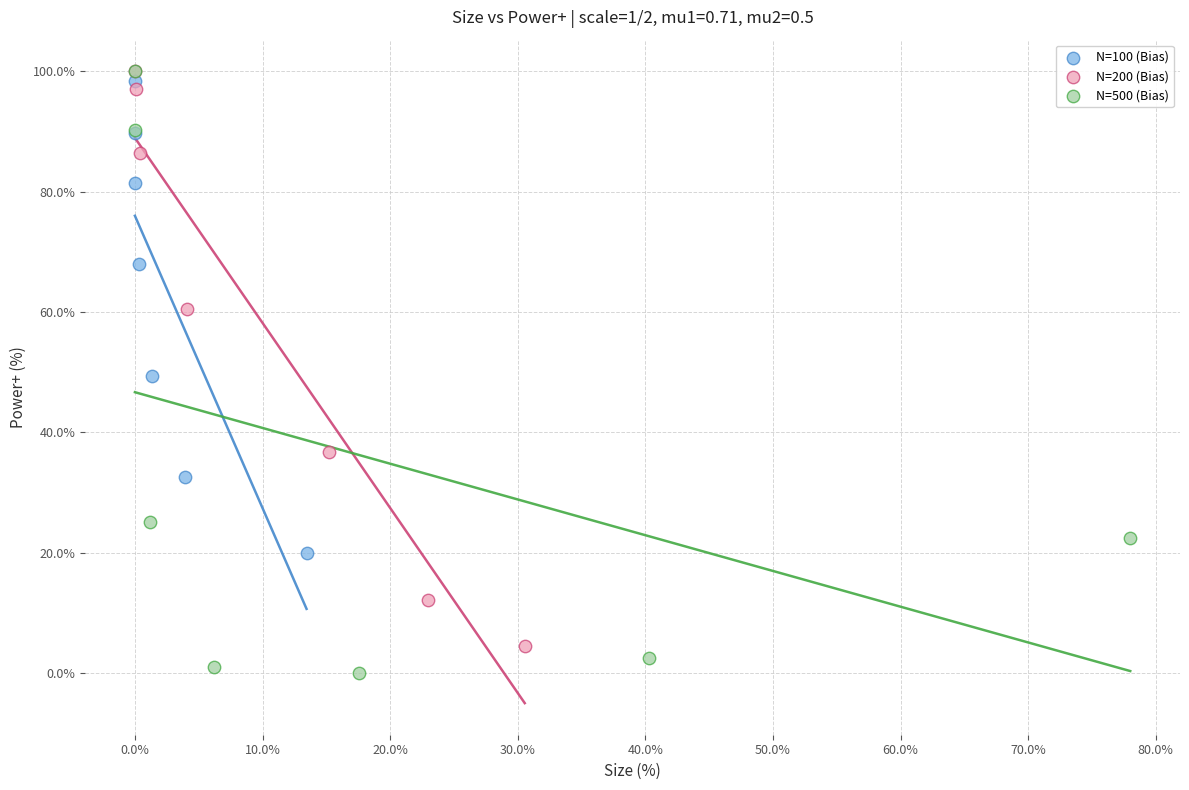

Which series has the largest Y range (max minus min)?

N=500 (Bias)